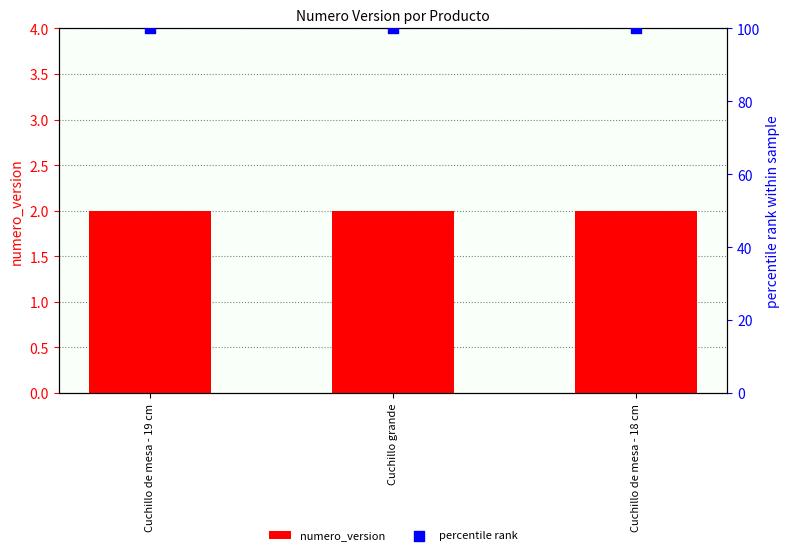

Which series reaches the minimum Y coordinate?

numero_version